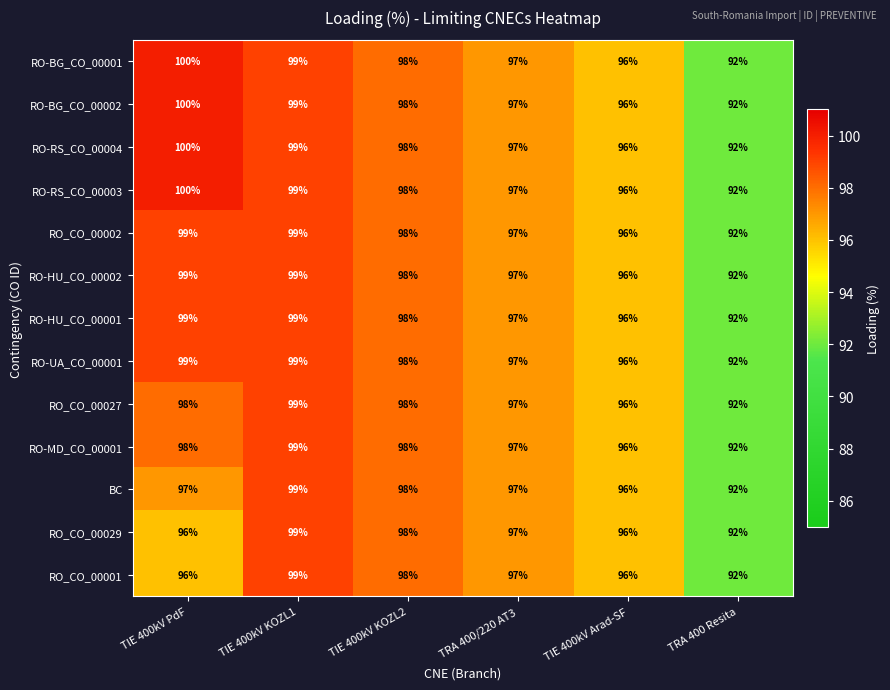

What is the maximum value shown in the chart?

100